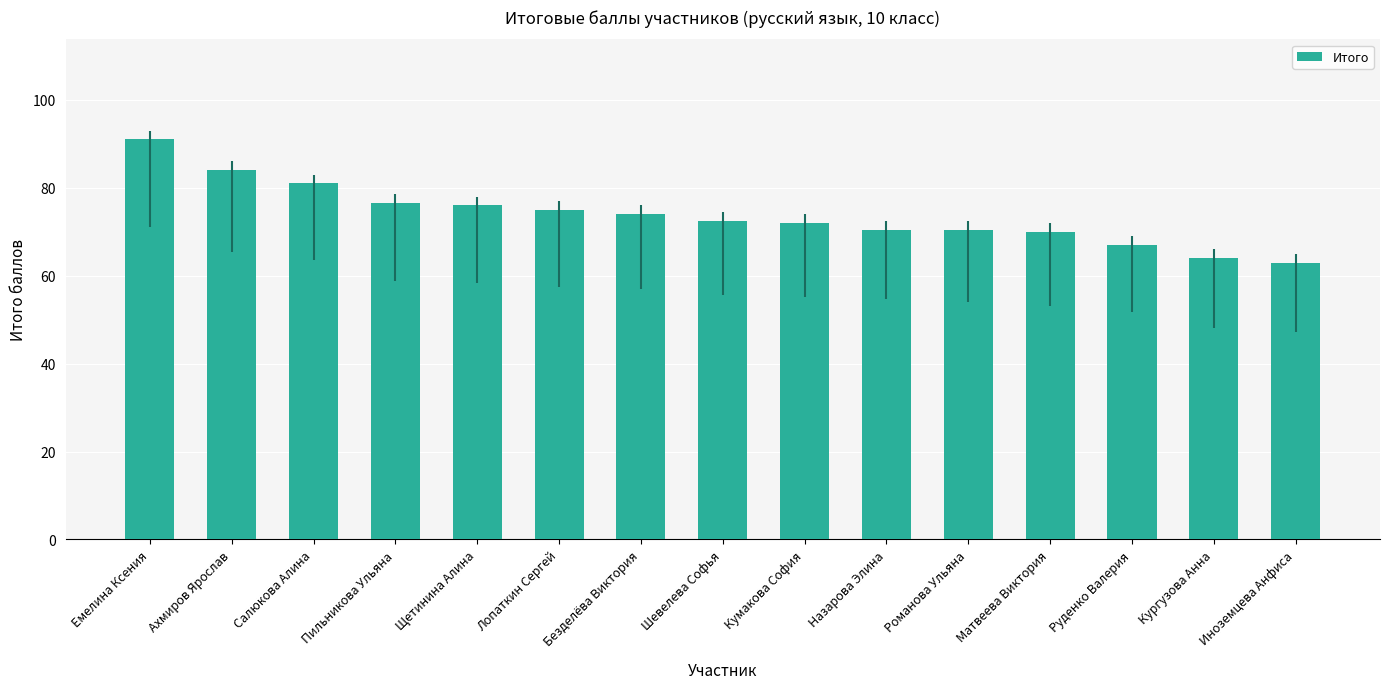

How many bars are there in total?

15